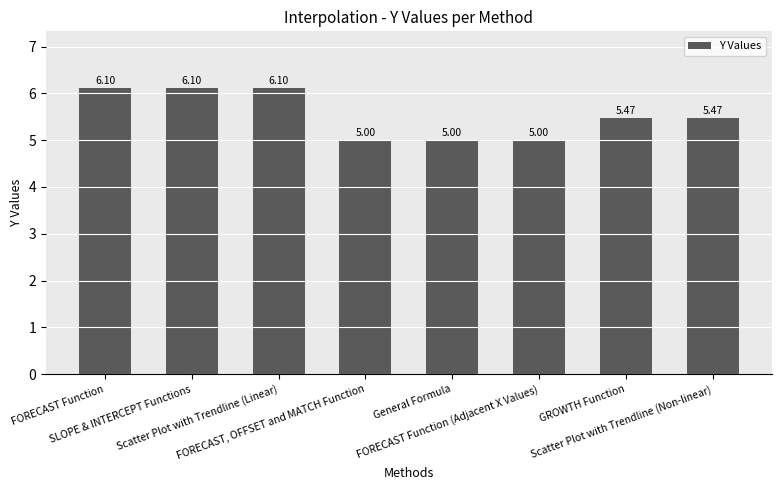

What is the difference between the maximum and minimum values?

1.1